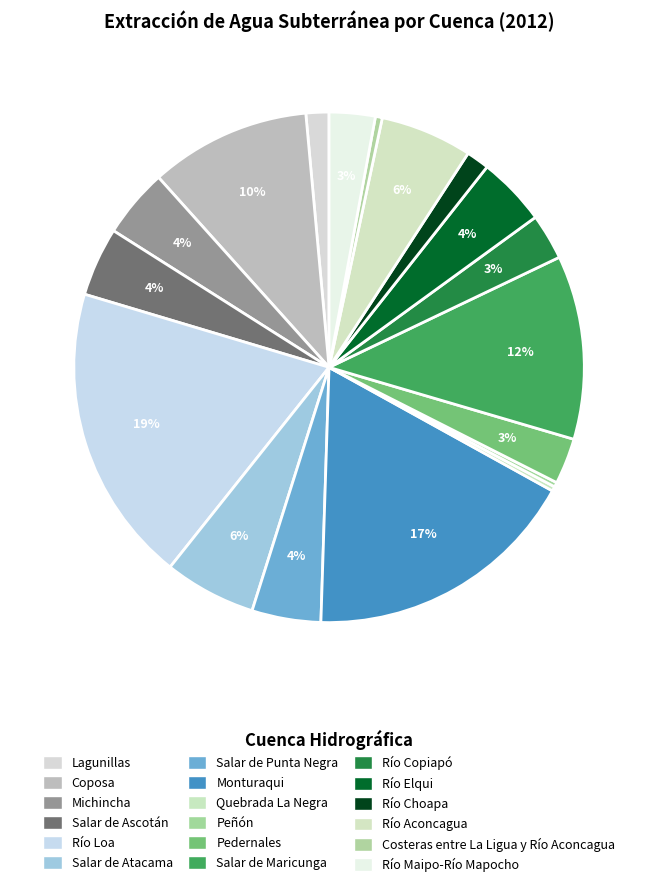

The Monturaqui slice represents 17% of the pie. True or false?

True